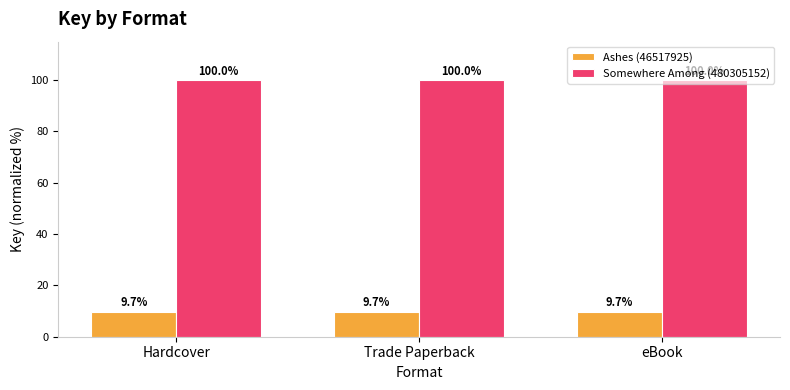

How many bars are there in total?

6